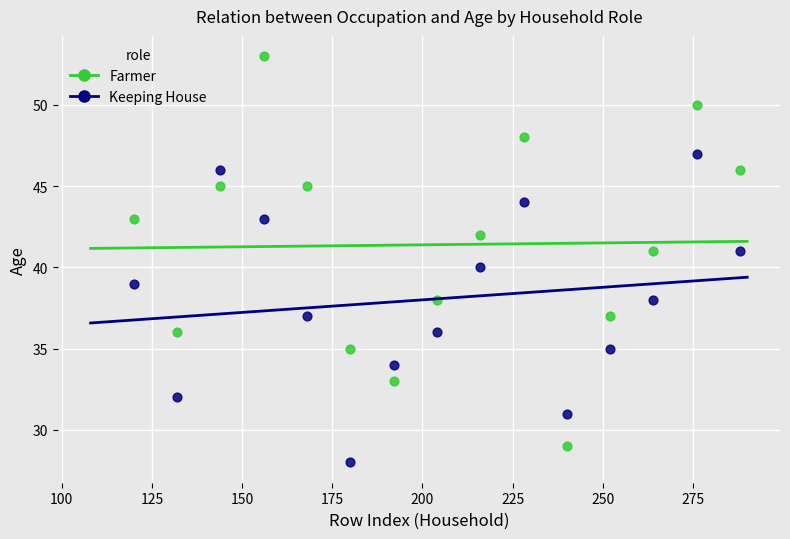

Which series has the widest spread of Y values?

Farmer